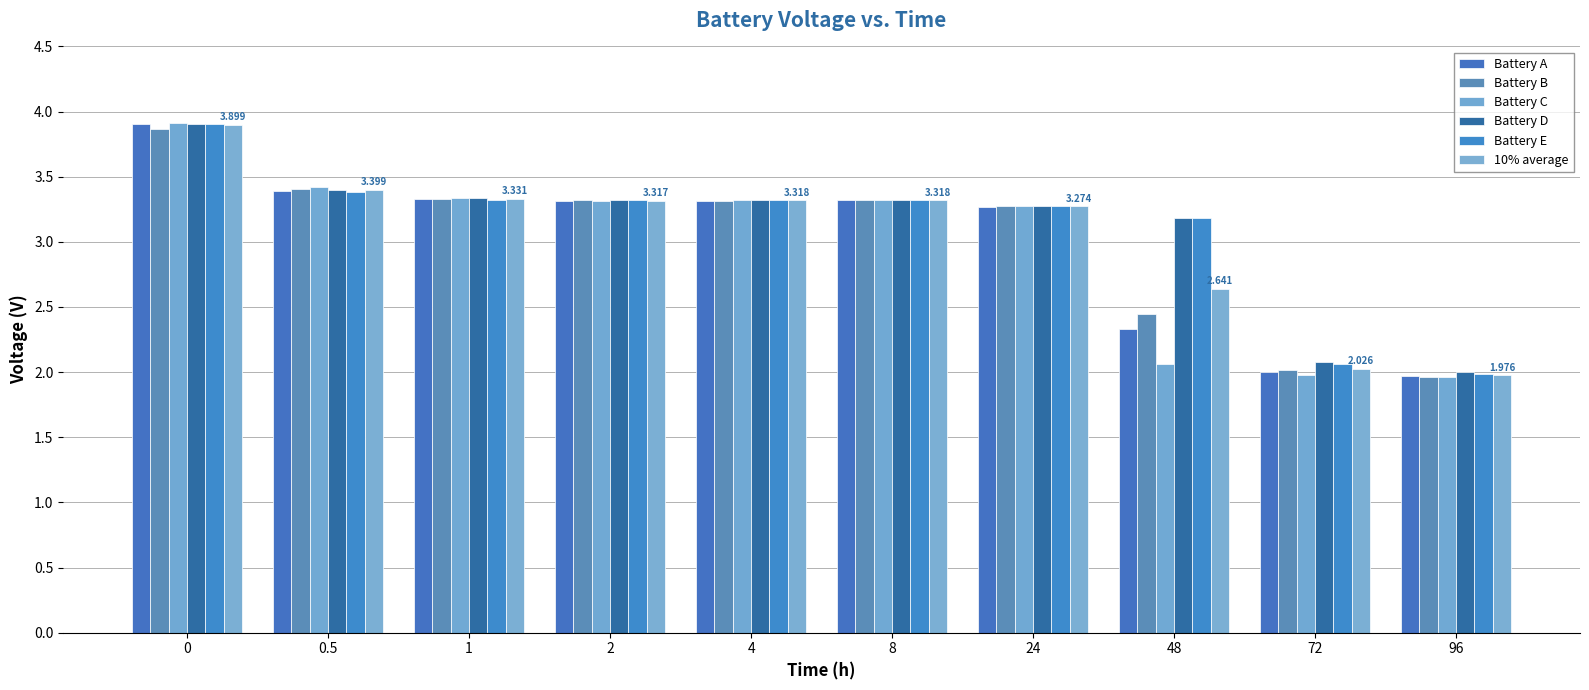

What value does the 10% average series have at 4?

3.3